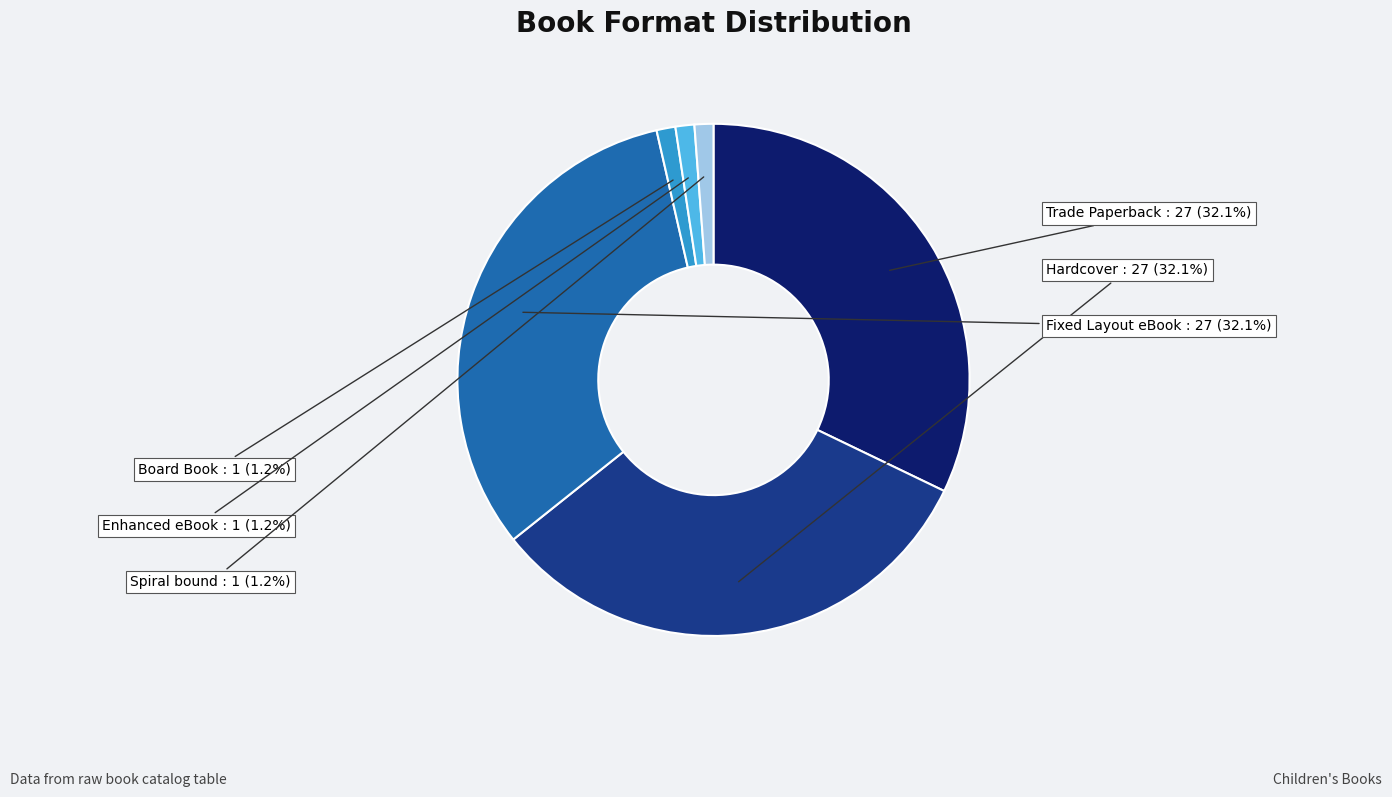

How many slices are in this pie chart?

6